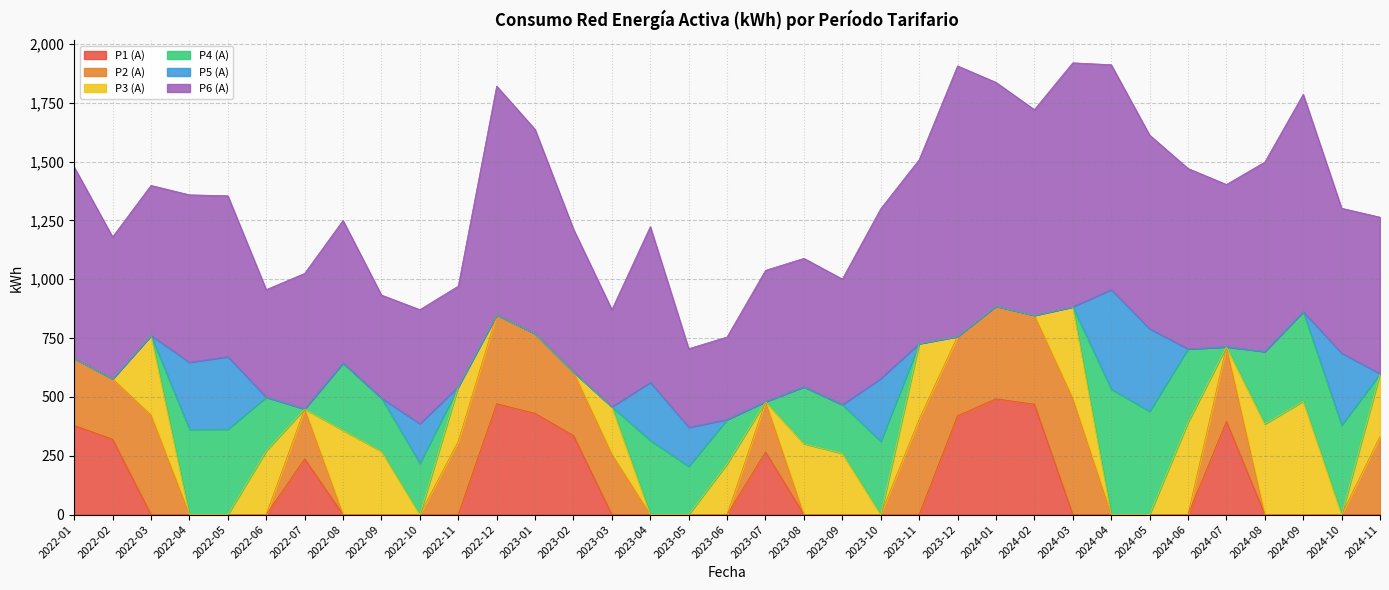

At which category is the sum across all series the highest?

2024-03